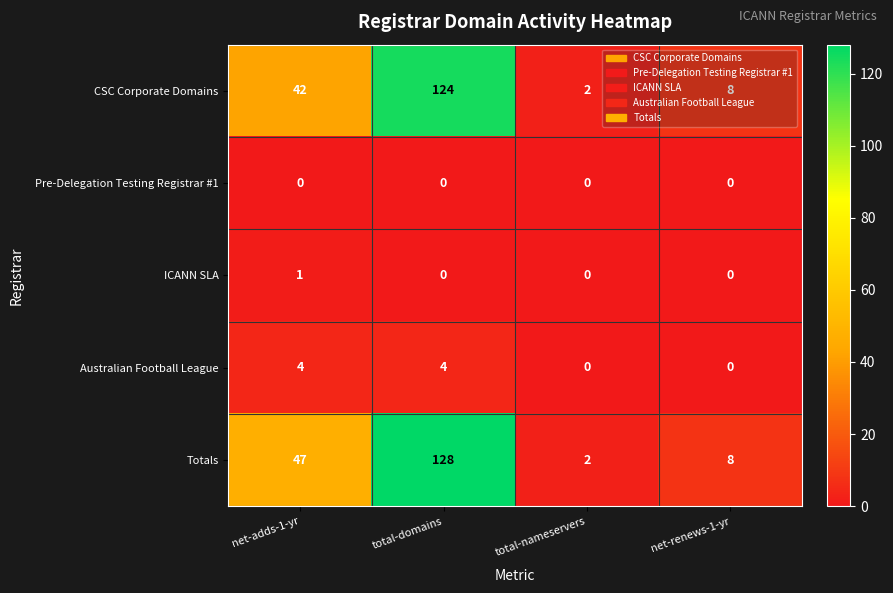

At how many categories does at least one series exceed 114?

1